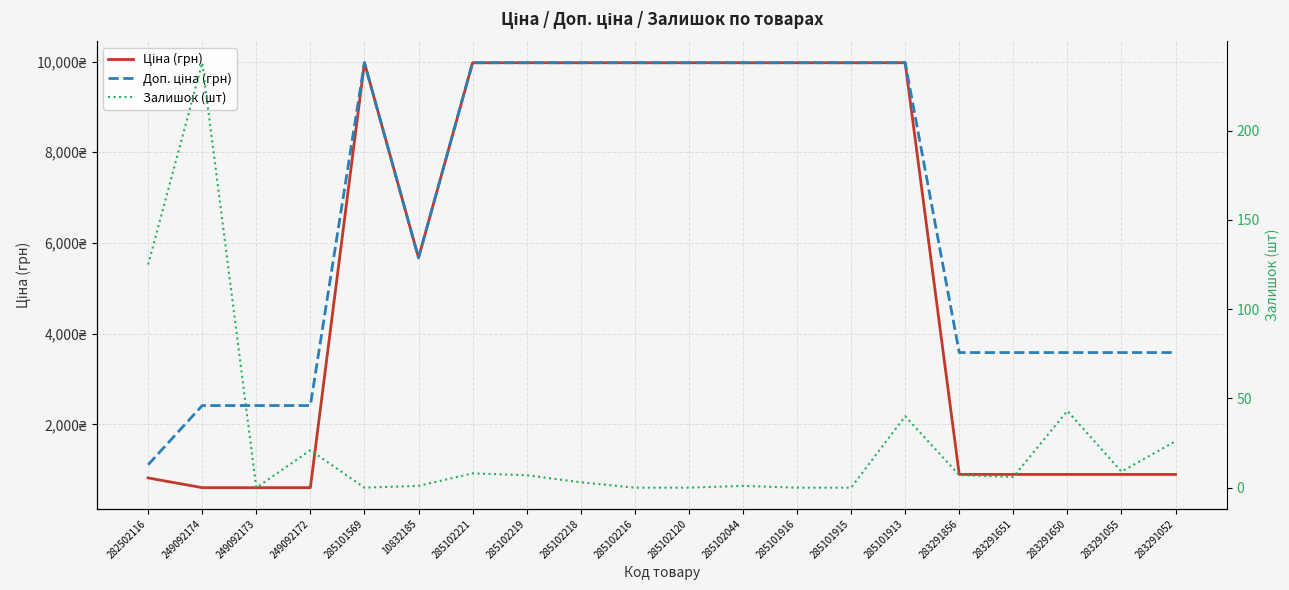

How many lines are shown in the chart?

3